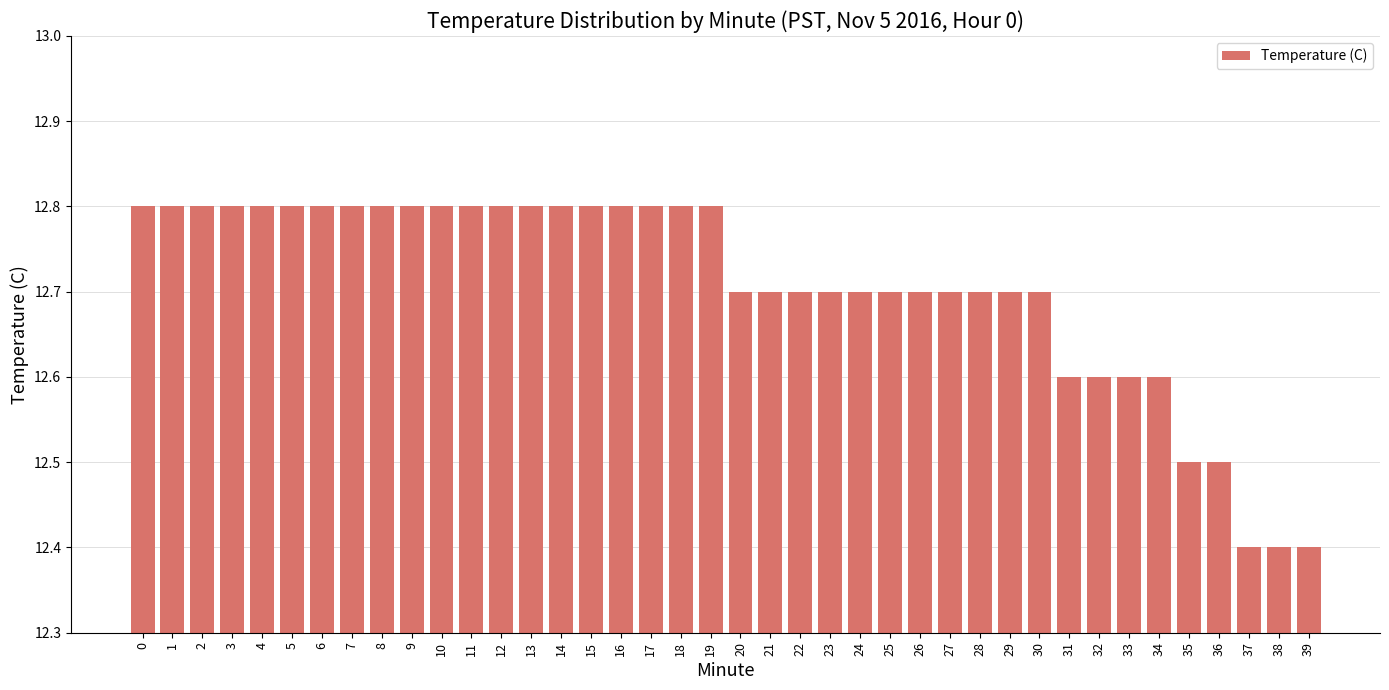

Does the chart contain stacked bars?

No